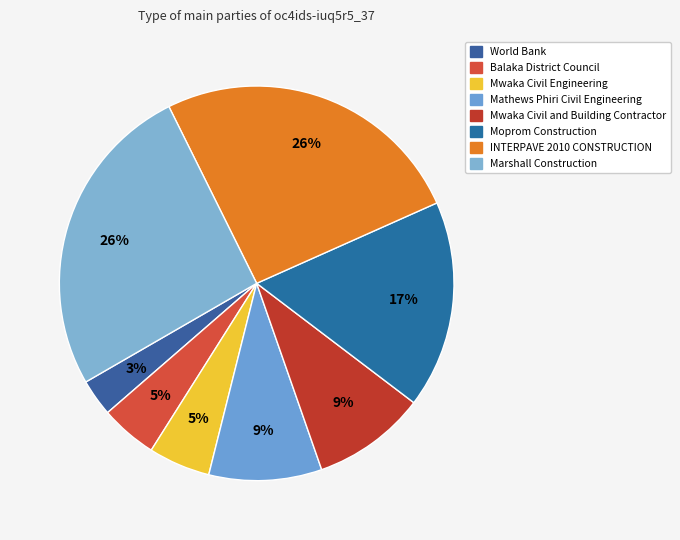

How many slices are in this pie chart?

8